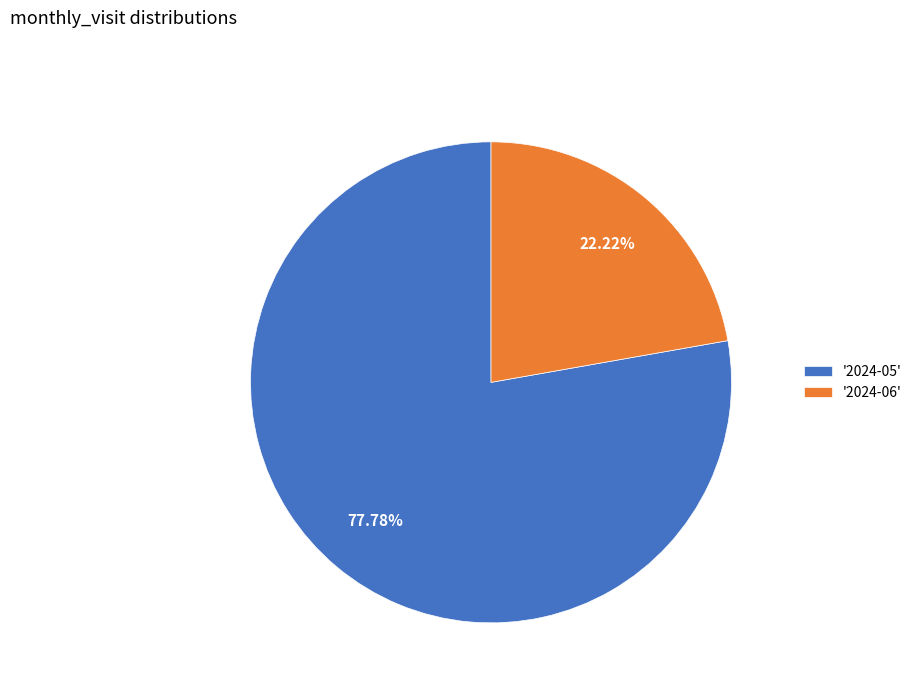

What is the ratio of the value at '2024-05' to the value at '2024-06'?

3.5